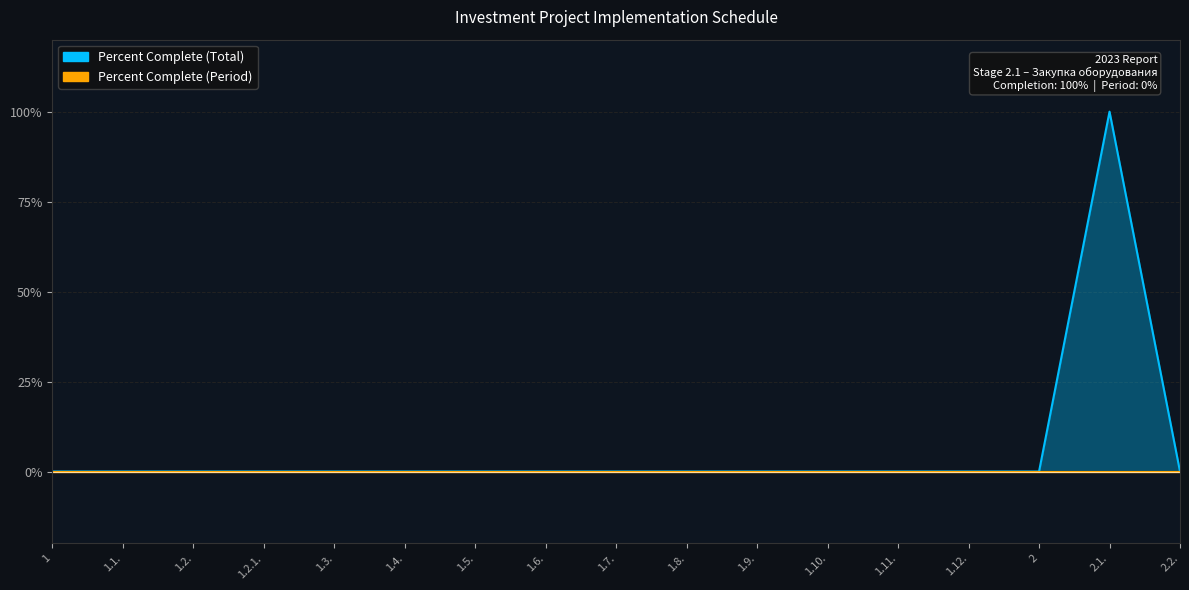

At which category does the data reach its first local peak?

2.1.